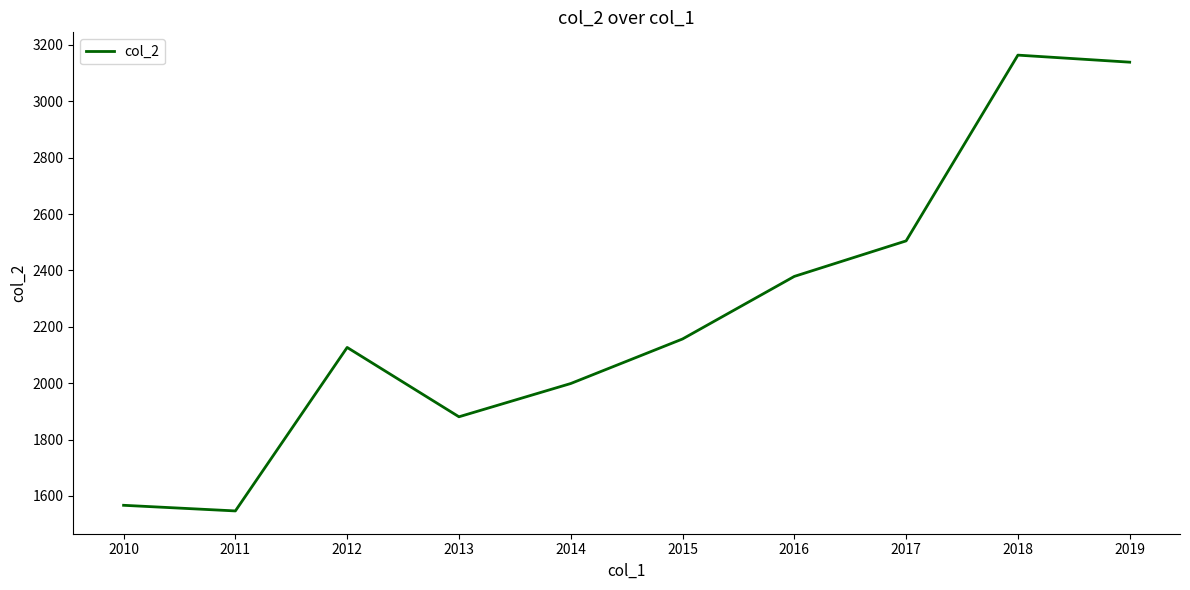

At which label is the value closest to 2355?

2016